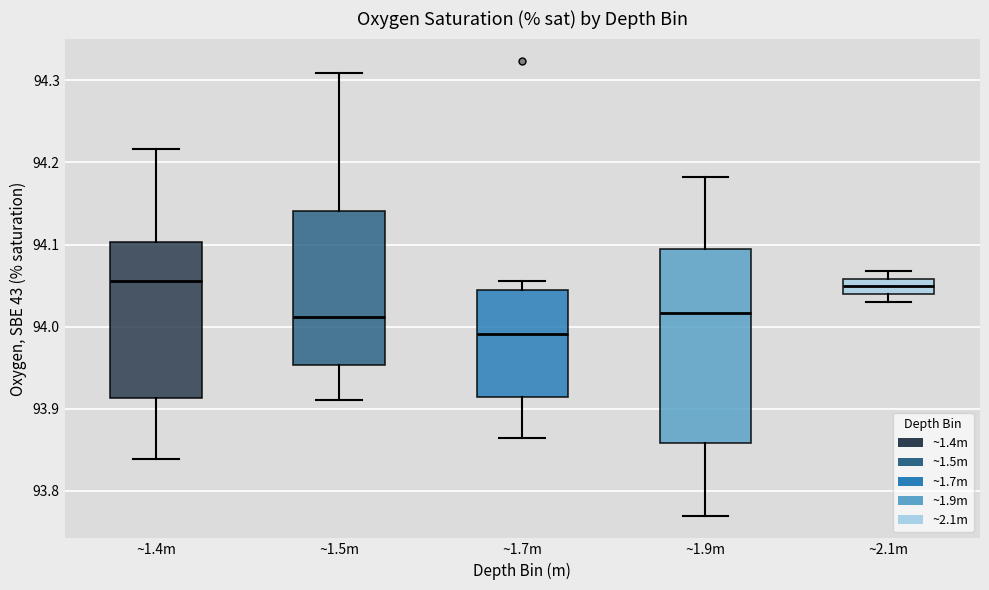

Which box is the tallest, from its lower edge to its upper edge?

~1.9m